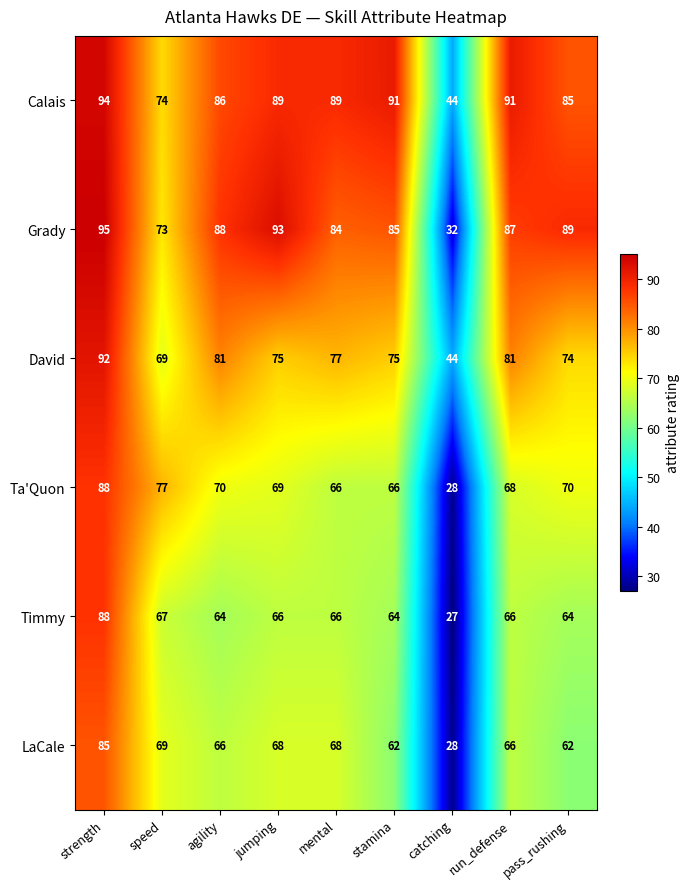

Rank the series at jumping from highest to lowest value.

Grady, Calais, David, Ta'Quon, LaCale, Timmy